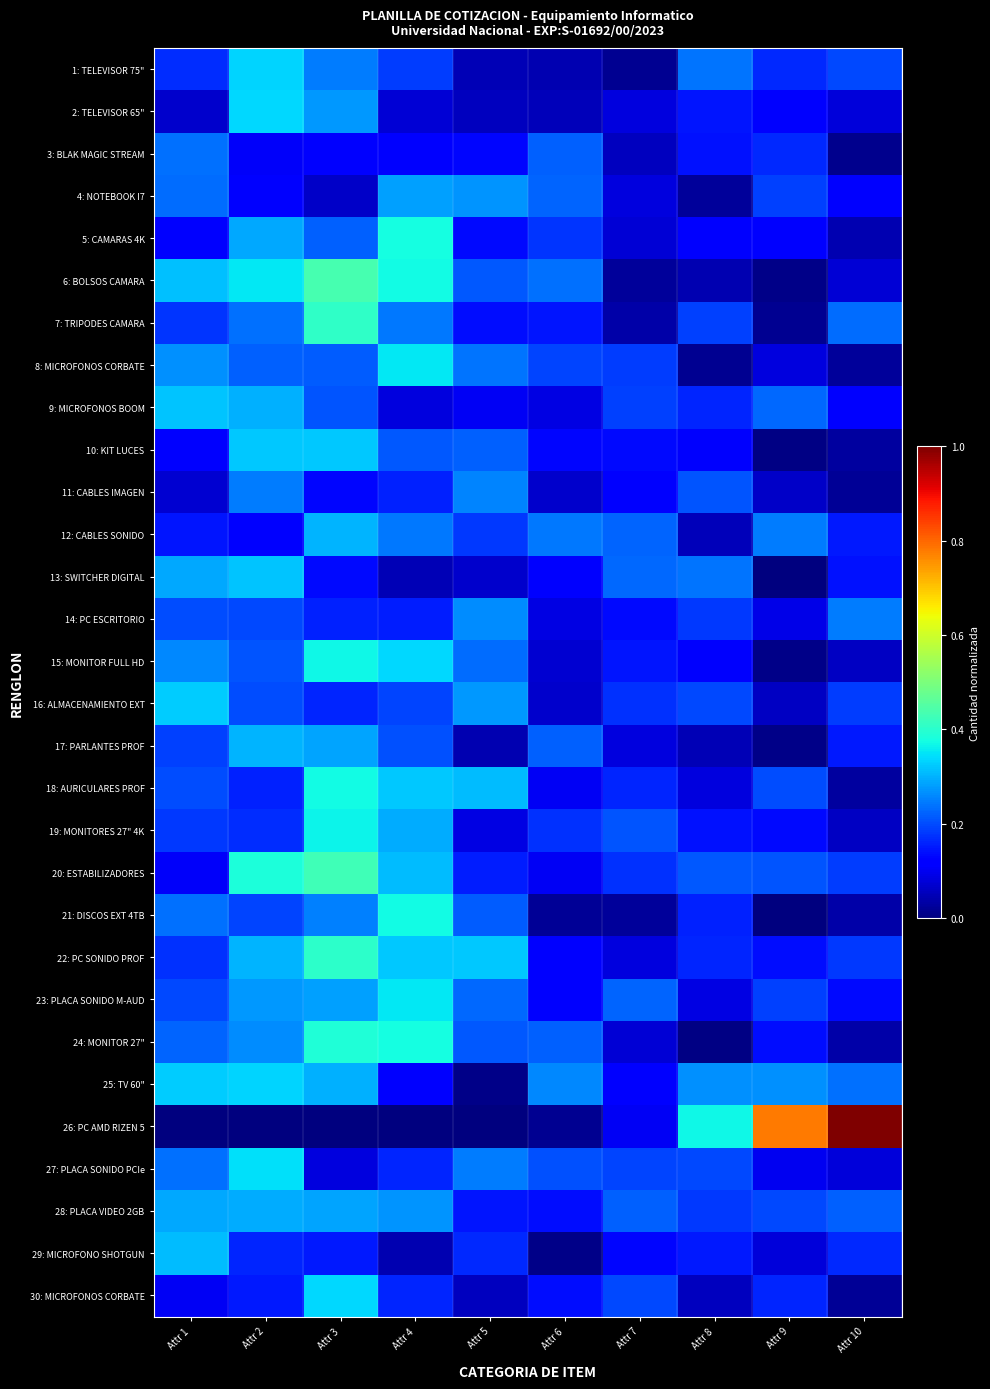

What is the spread (max minus min) of values at Attr 7?

0.2